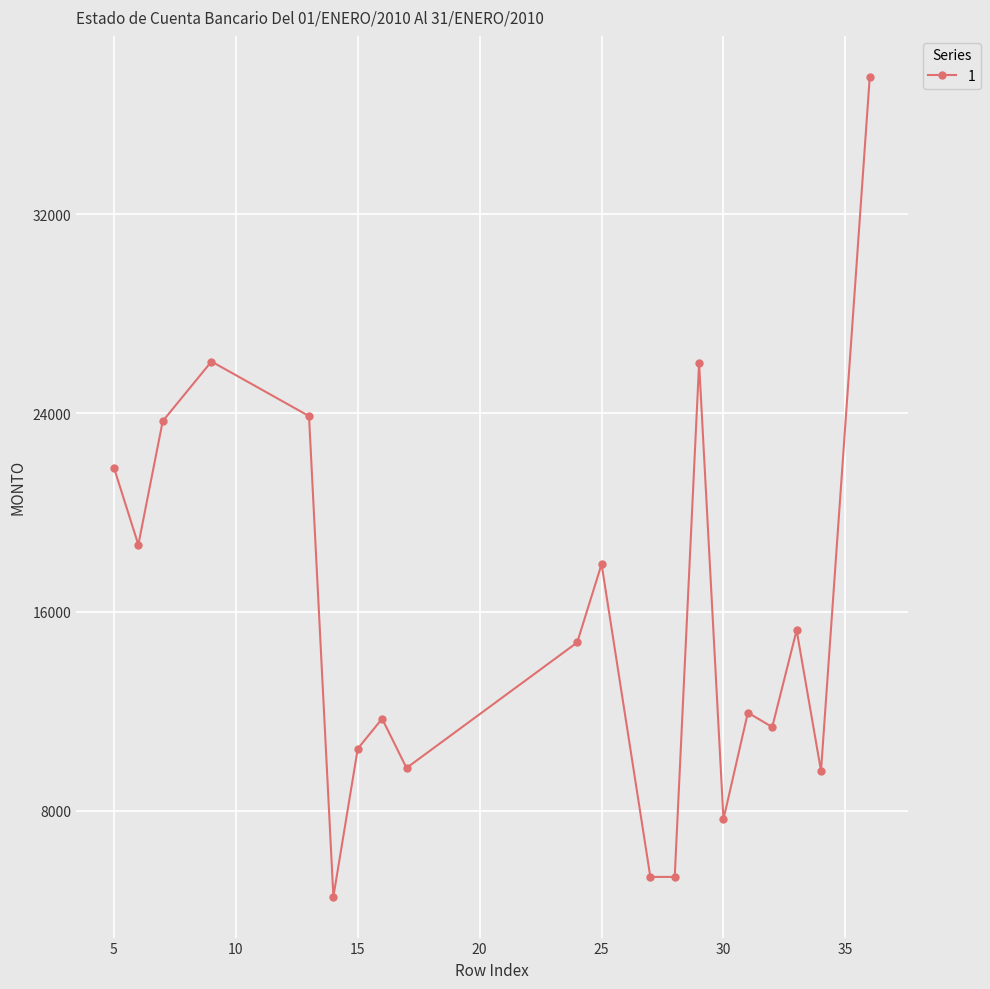

What is the smallest value displayed?

4543.6